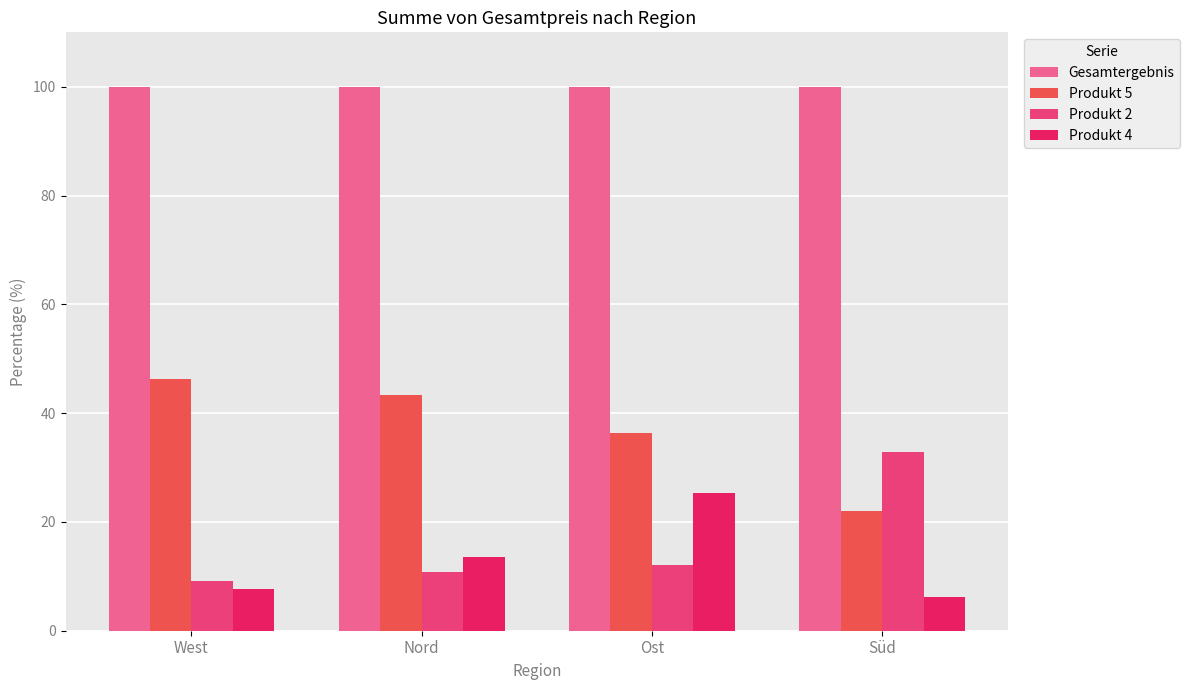

How many data points in Produkt 4 are less than 13?

2